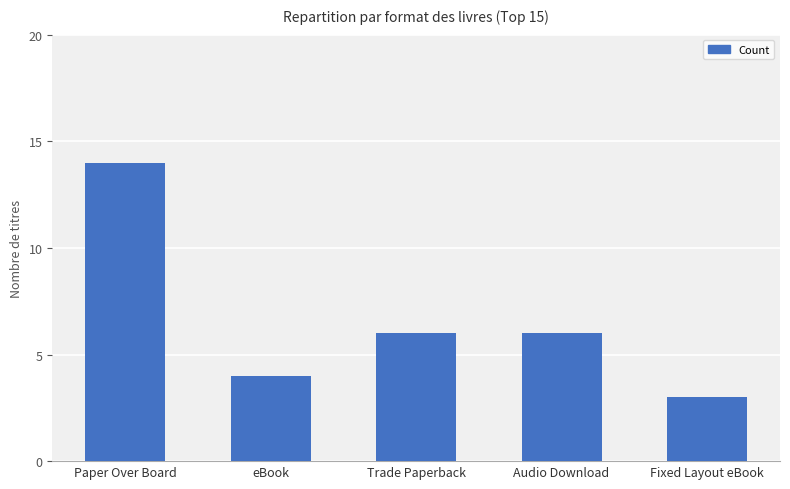

Count the number of data series in this chart.

1